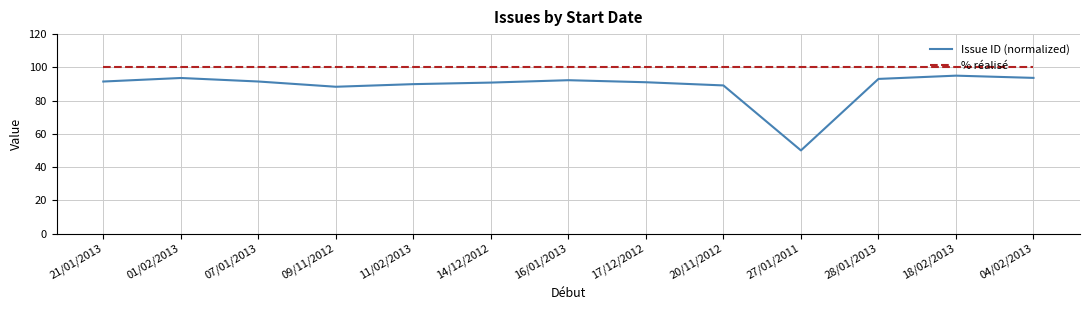

What is the difference between the second highest and second lowest values in the Issue ID (normalized) series?

5.3